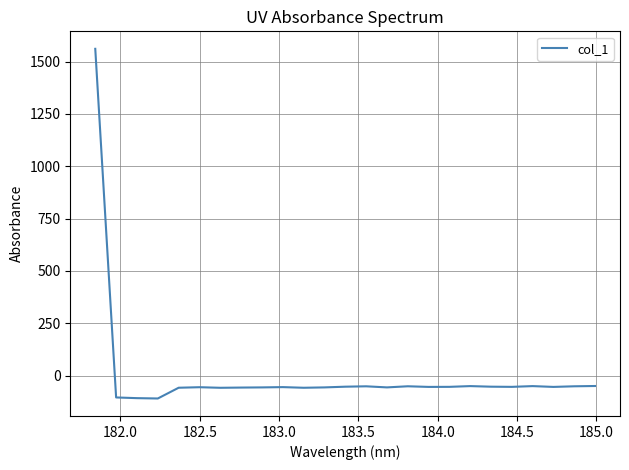

What is the difference between the maximum and minimum values?

1669.8